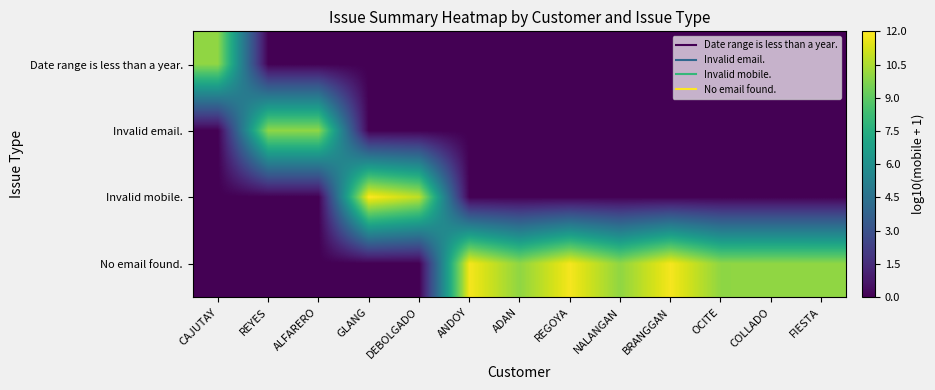

What is the difference between the highest and lowest values at CAJUTAY?

10.0